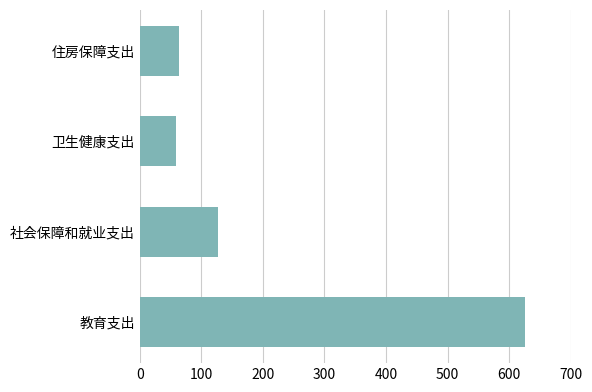

Reading bottom to top, list all the values displayed in this chart.

教育支出=625.6	社会保障和就业支出=126.5	卫生健康支出=59.0	住房保障支出=64.3